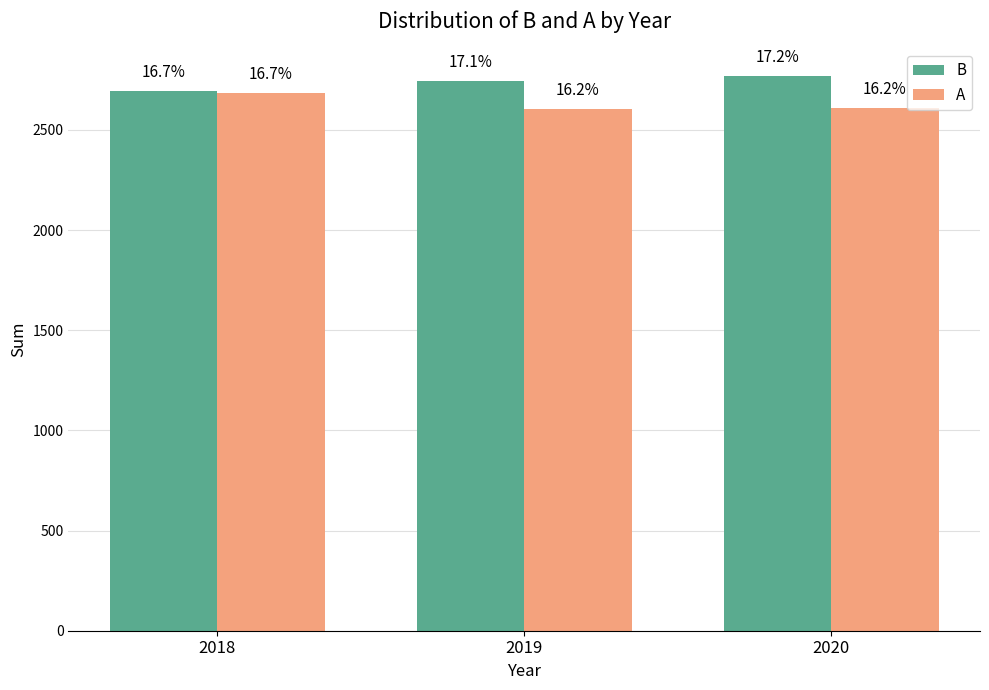

How many groups of bars are there?

3